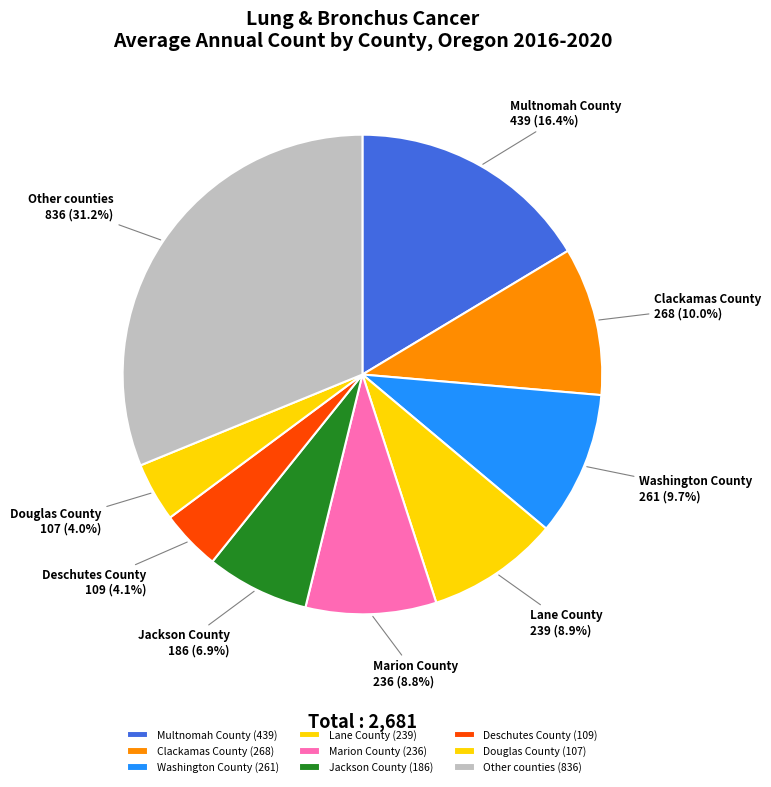

Combined, what portion of the pie is Multnomah County and Clackamas County?

26.4%